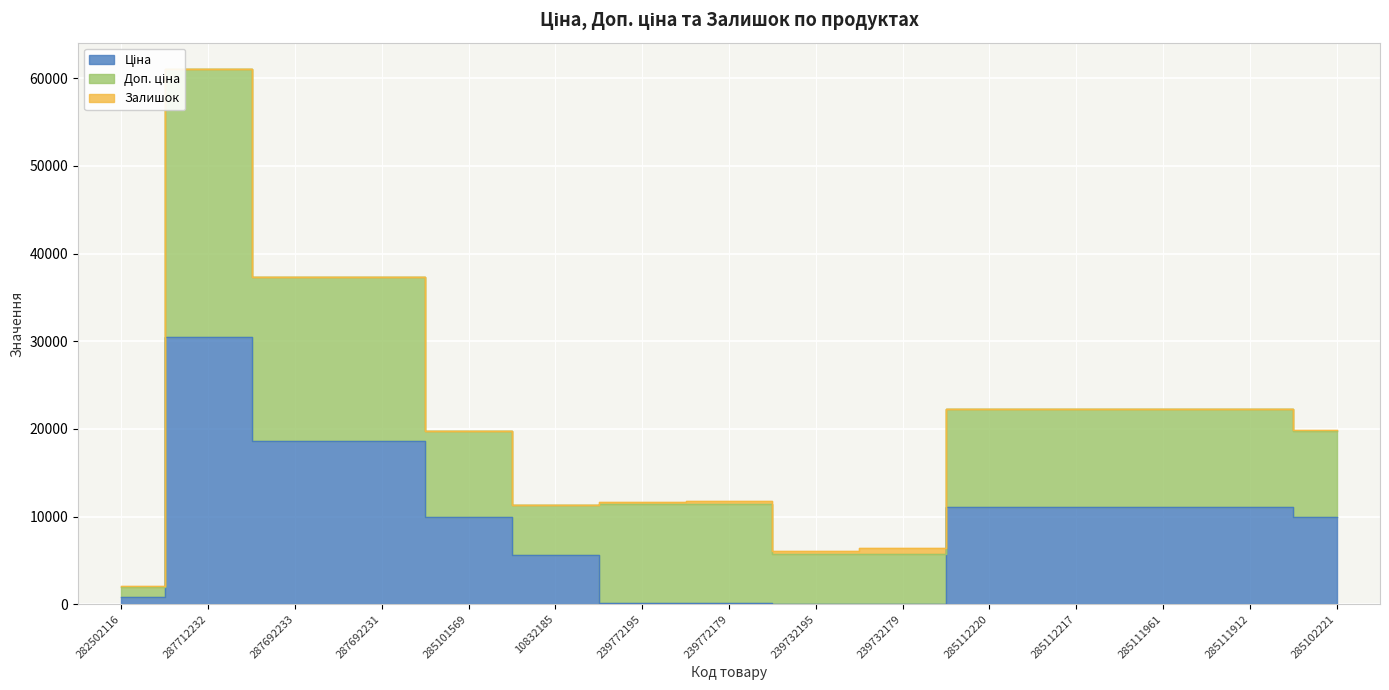

How many interior local valleys does the Доп. ціна series have?

1